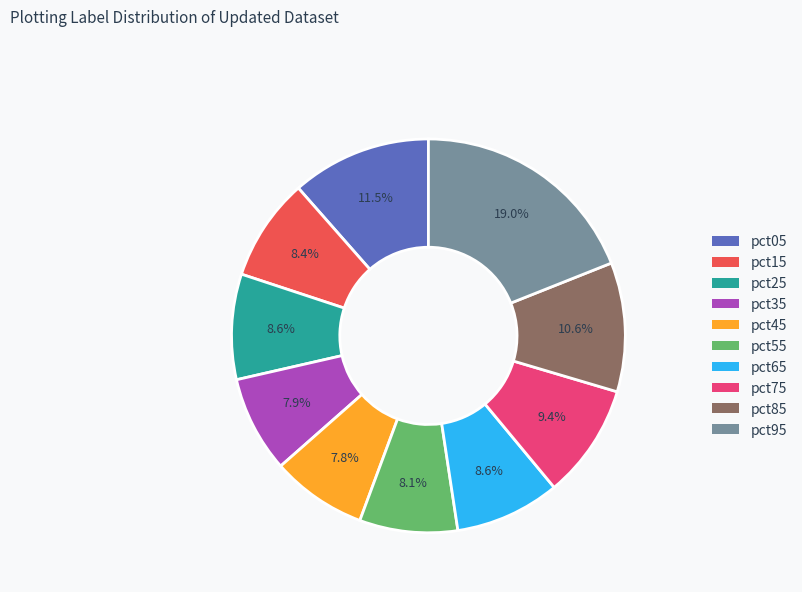

Which has a higher value, pct25 or pct75?

pct75